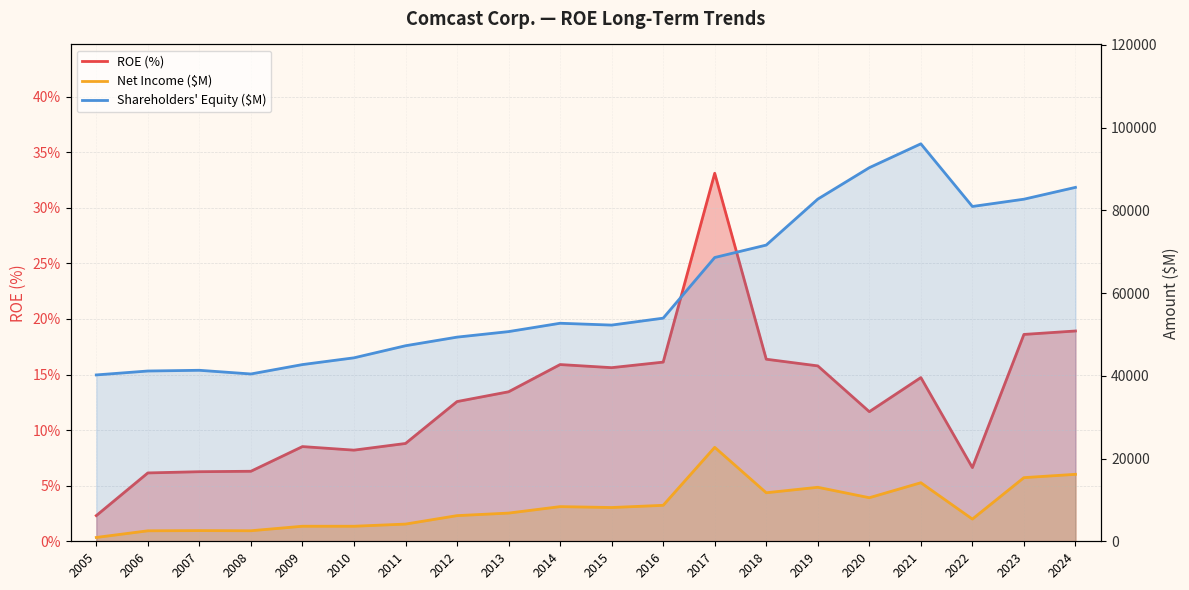

At which label does Shareholders Equity ($M) reach its peak?

2021